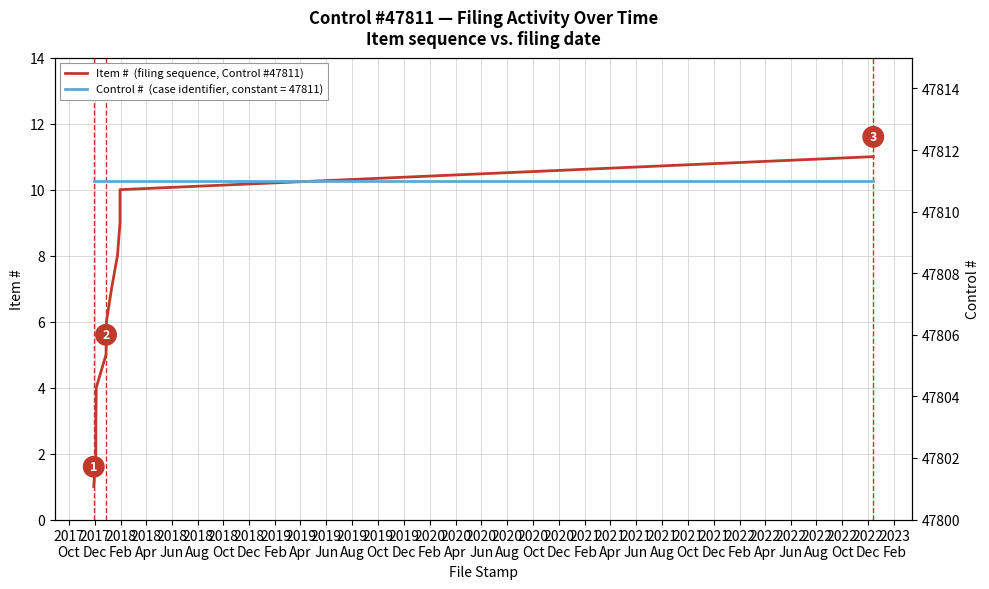

At 2019
Feb, list the series in order from smallest to largest.

Item #  (filing sequence), Control #  (case number)